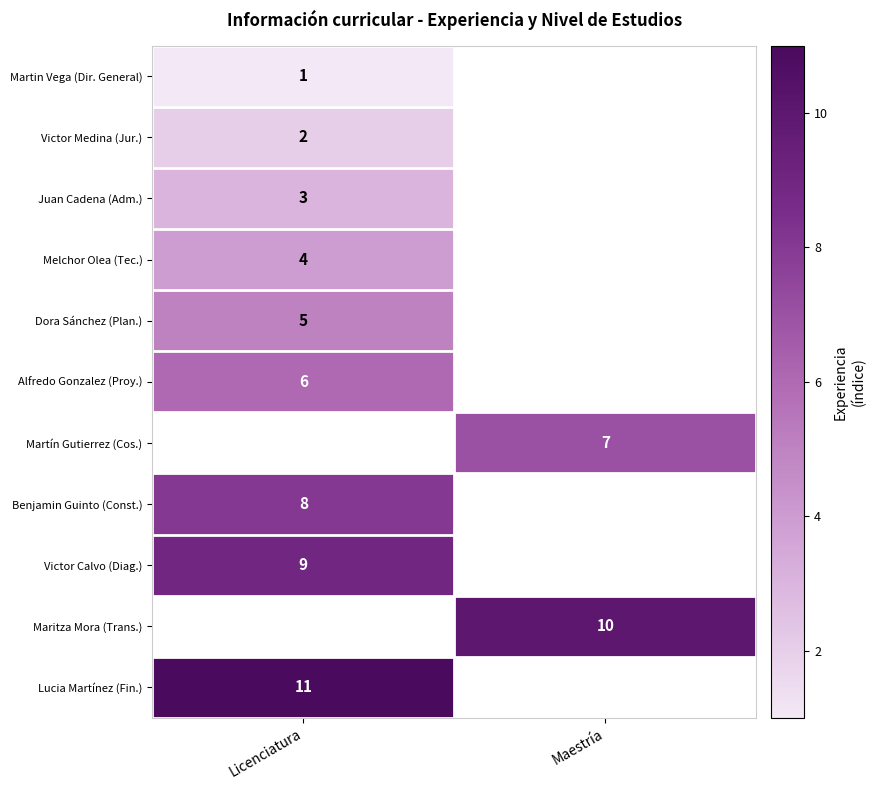

Is the value of Melchor Olea (Tec.) at Licenciatura greater than the value of Benjamin Guinto (Const.) at Licenciatura?

No